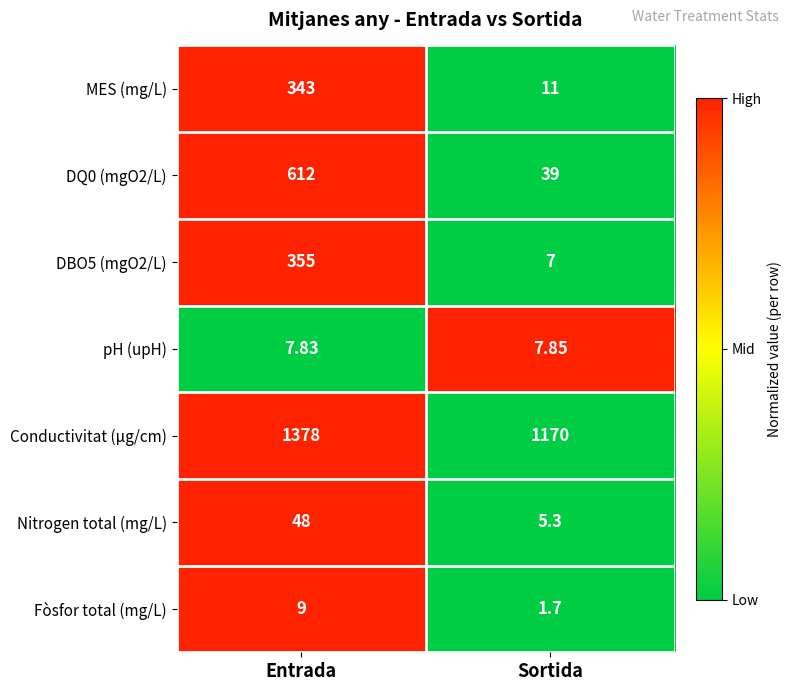

At which category does the chart reach its minimum across all series?

Sortida